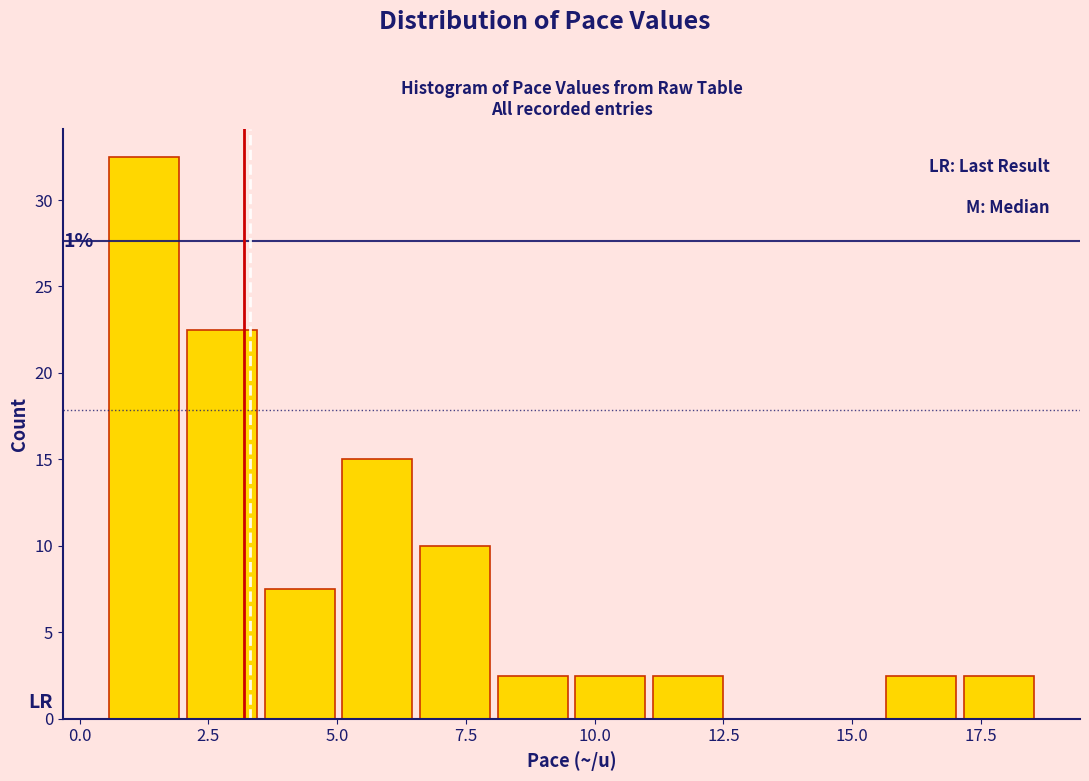

Read against the x-axis, roughly where is the centre of the tallest bar?

1.5